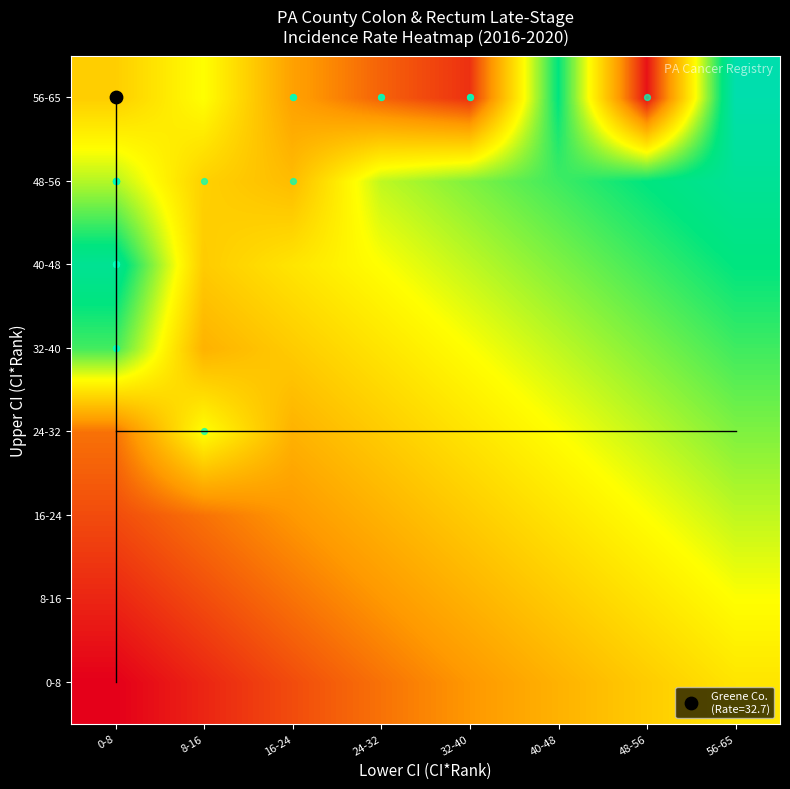

Between 40-48 and 24-32, which is larger?

40-48